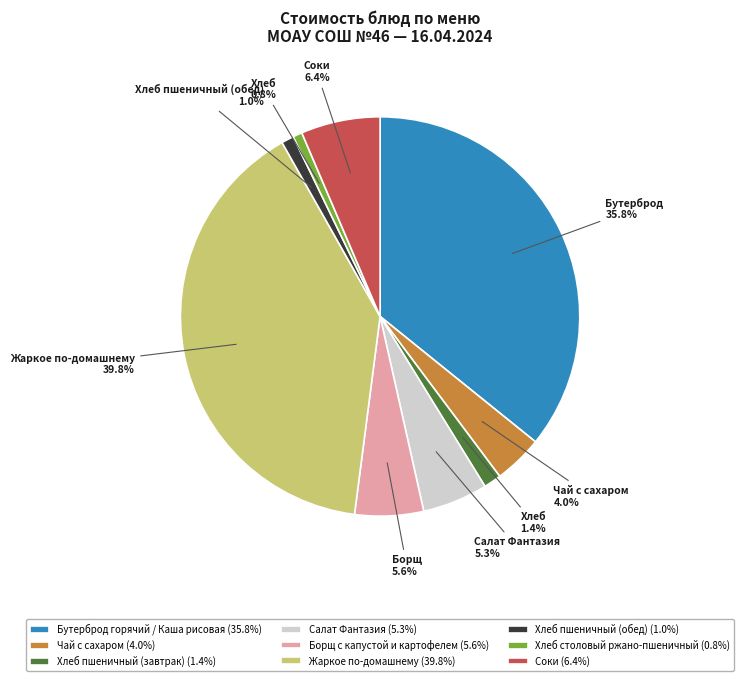

Do Чай с сахаром and Хлеб пшеничный (завтрак) together represent more than half of the pie?

No